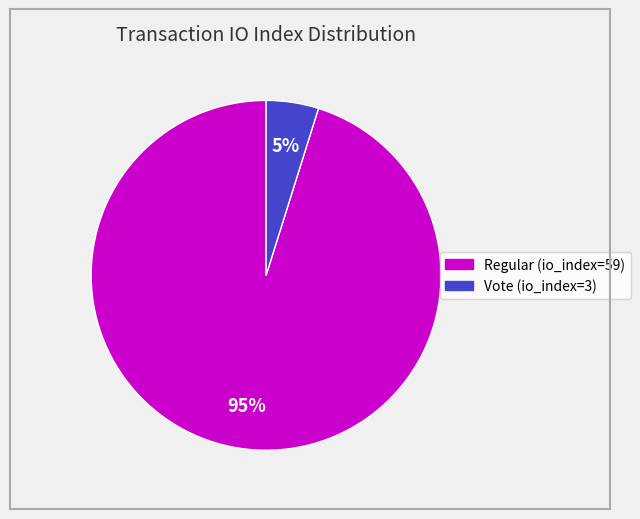

How many slices are in this pie chart?

2